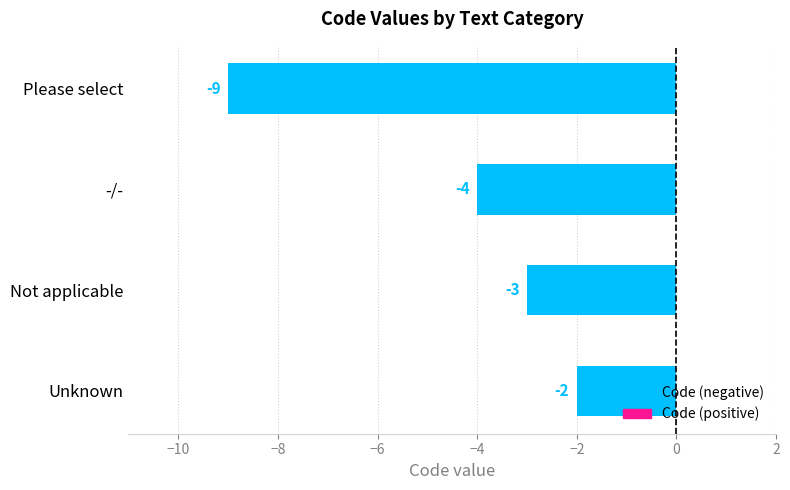

List the labels in order of value, largest first.

Unknown, Not applicable, -/-, Please select